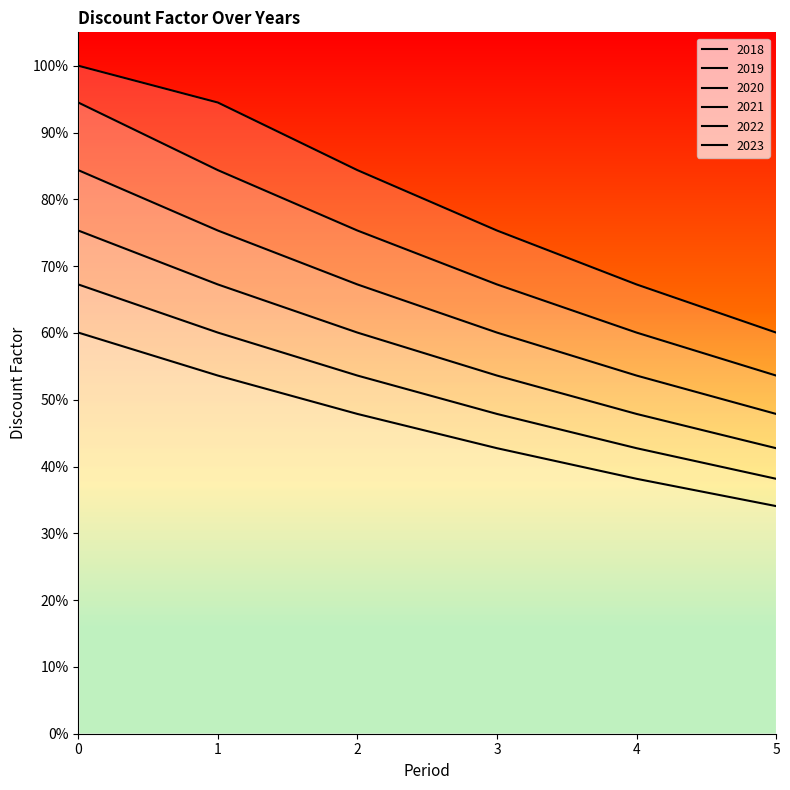

What is the maximum value shown in the chart?

1.0